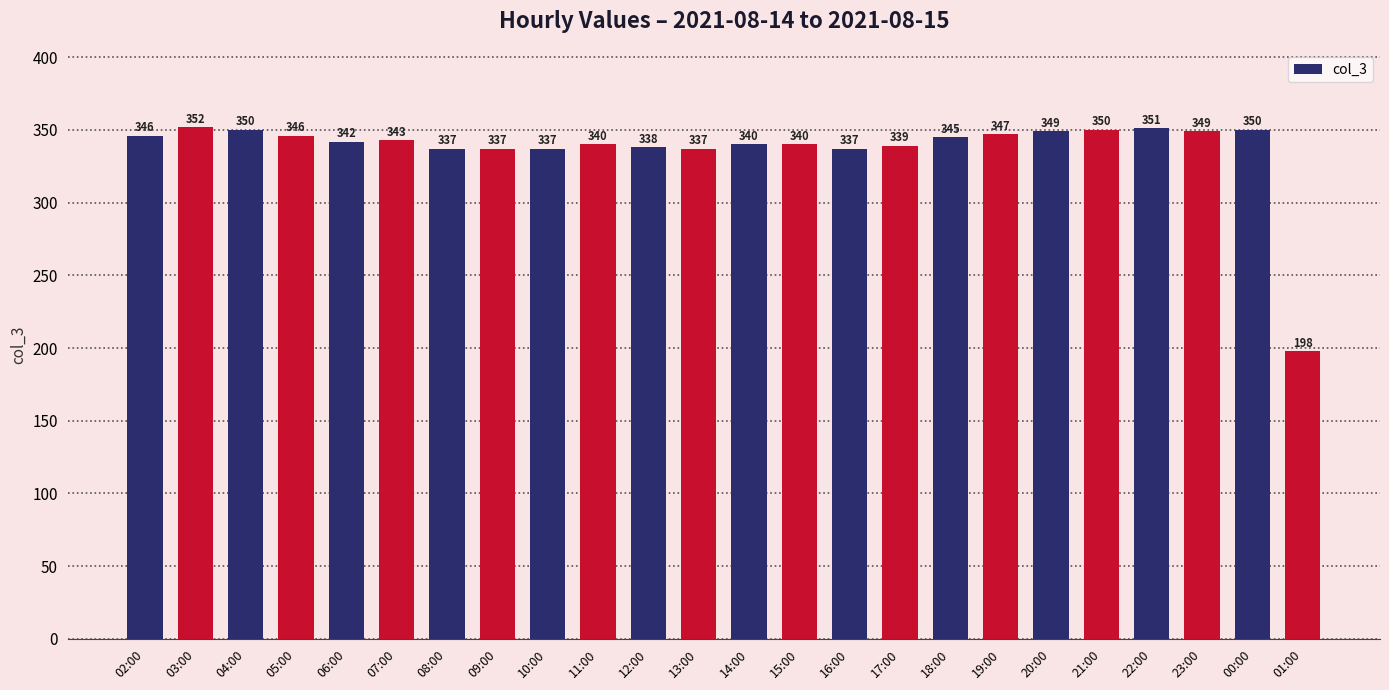

How many series are shown in this chart?

1